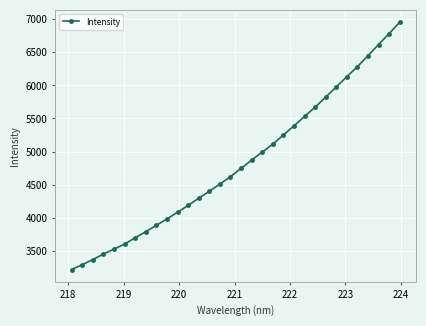

What is the value of the 6th point from the left?

3601.9